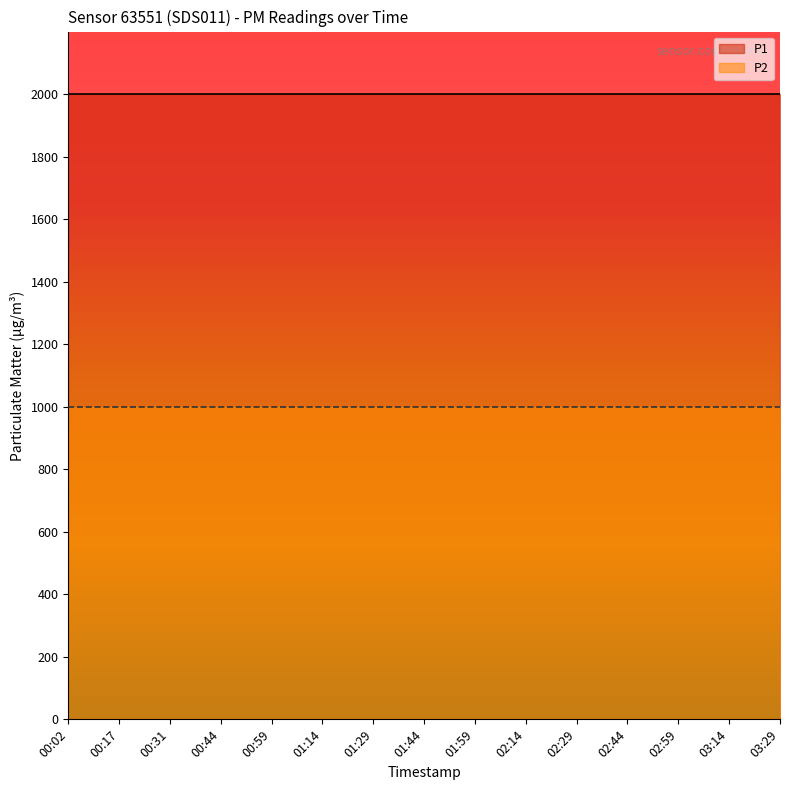

Does the chart have visible grid lines?

No